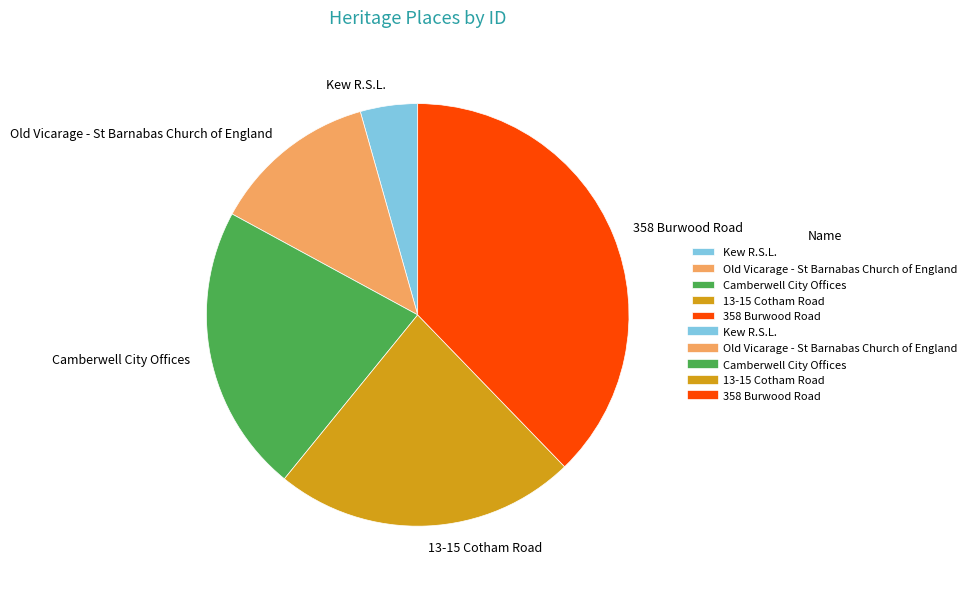

Is it true that 13-15 Cotham Road is 33% of the pie?

False